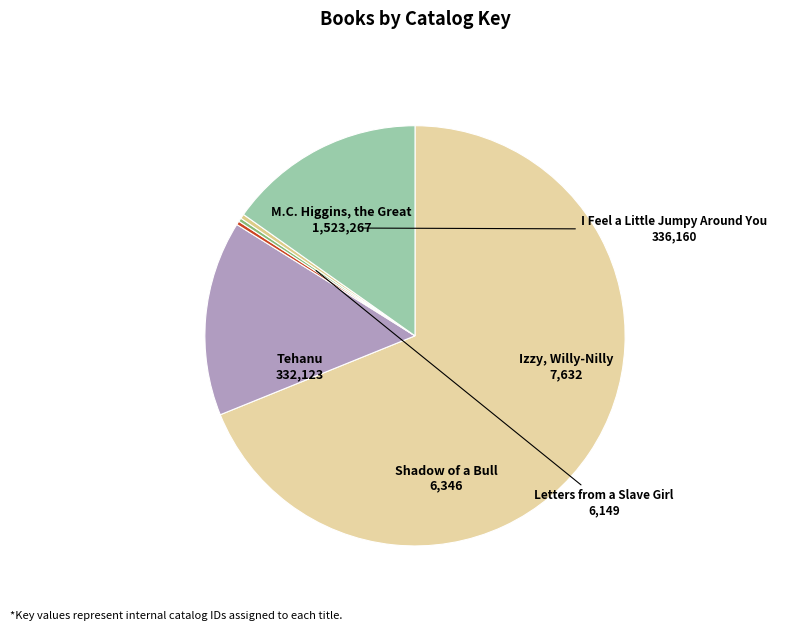

Rank the categories by value from highest to lowest.

M.C. Higgins, the Great, I Feel a Little Jumpy Around You, Tehanu, Izzy, Willy-Nilly, Shadow of a Bull, Letters from a Slave Girl